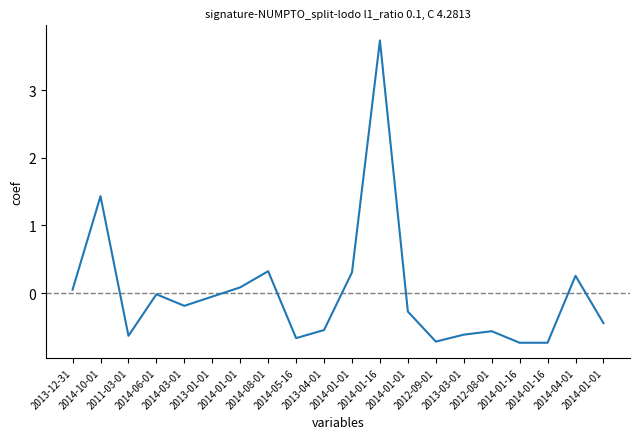

How many lines are shown in the chart?

1